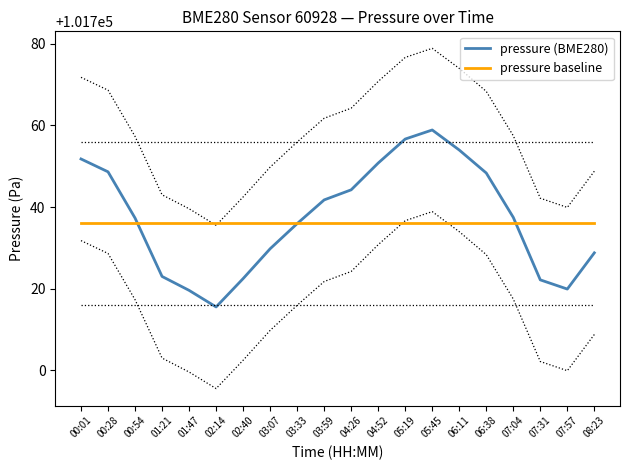

At how many categories does at least one series exceed 101749?

5